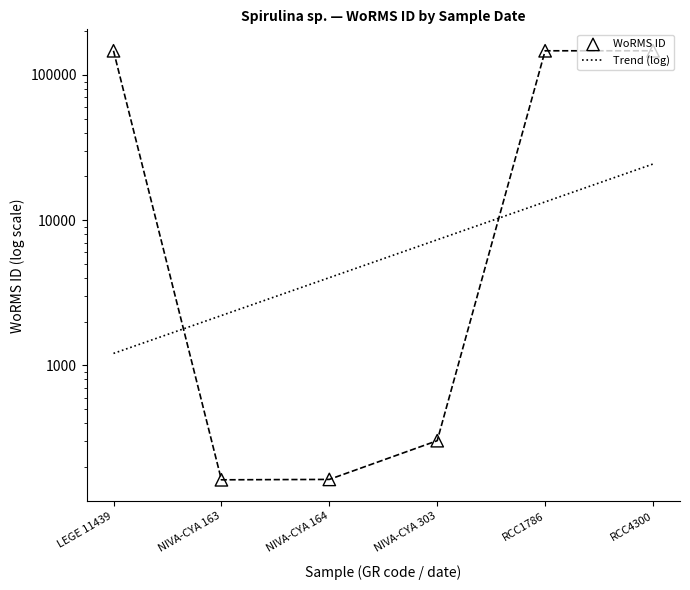

What is the change in value from NIVA-CYA 163 to NIVA-CYA 164?

+1